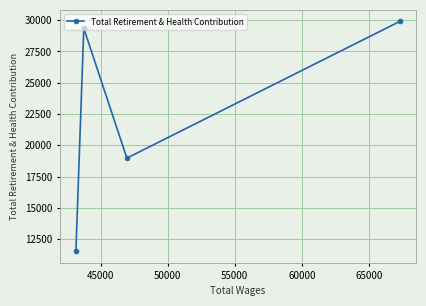

What is the value of the 3rd point from the left?

18972